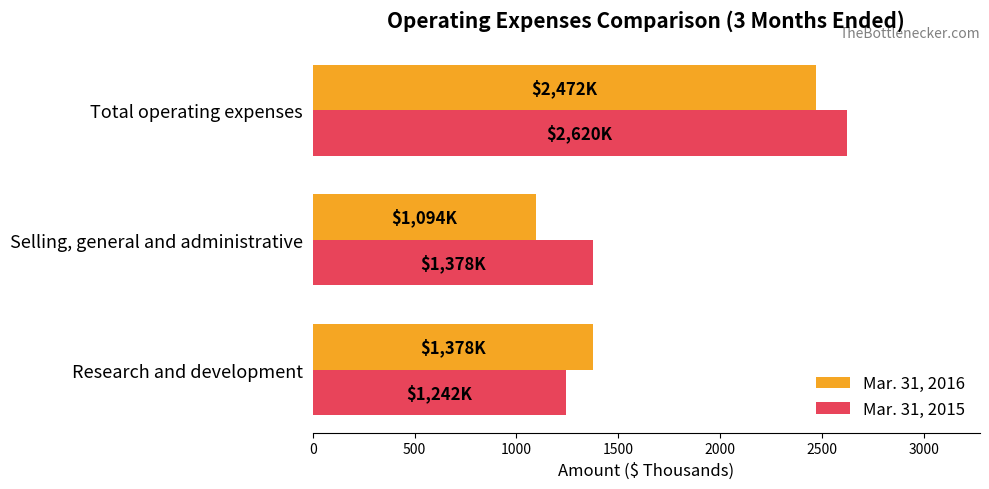

What is the highest value of the Mar. 31, 2015 series?

2620